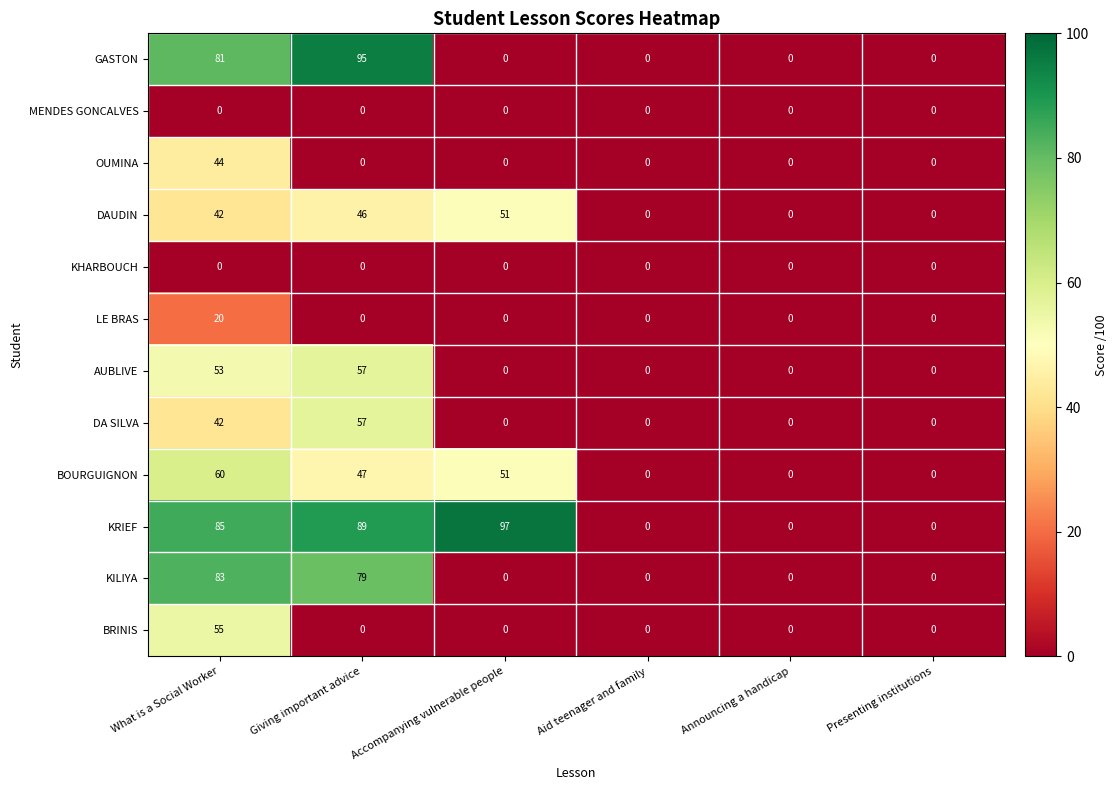

The LE BRAS series shows 0 at Giving important advice. True or false?

True